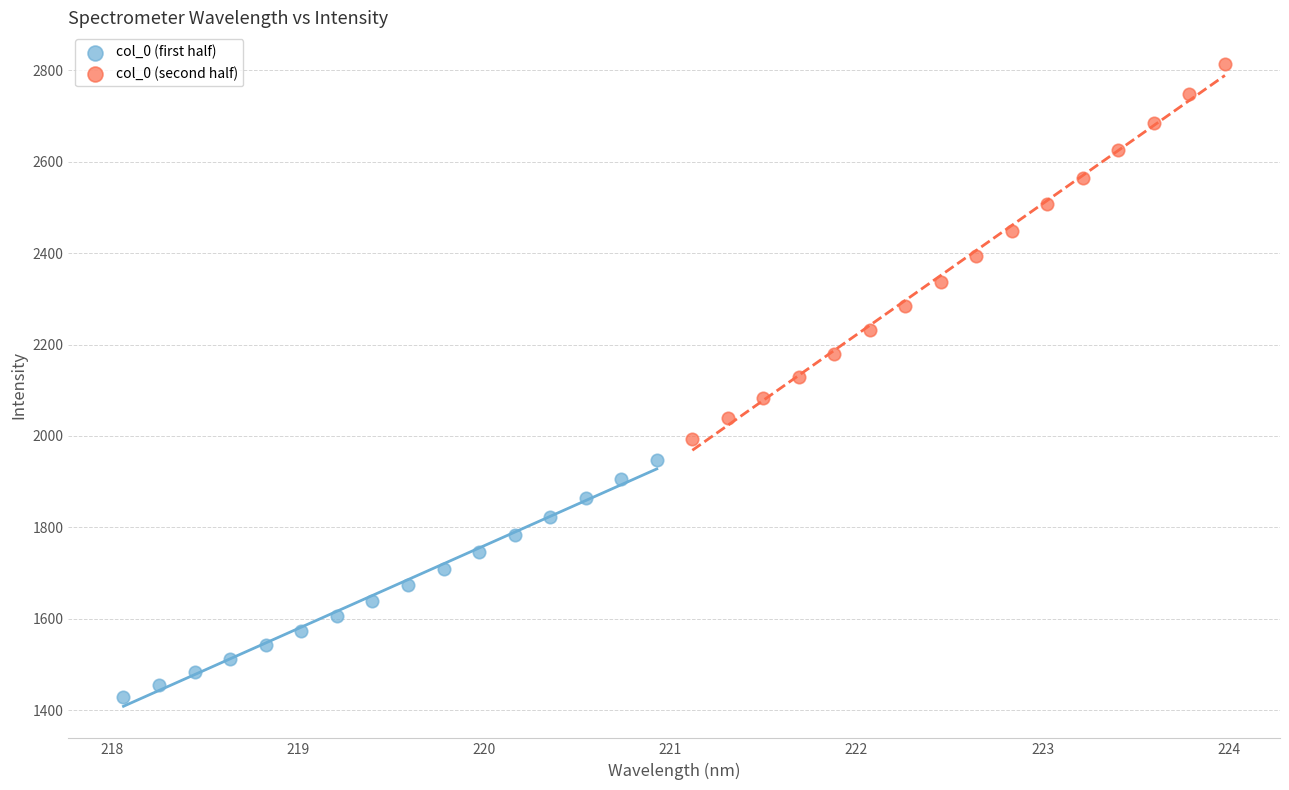

Which series has the widest spread of Y values?

col_0 (second half)